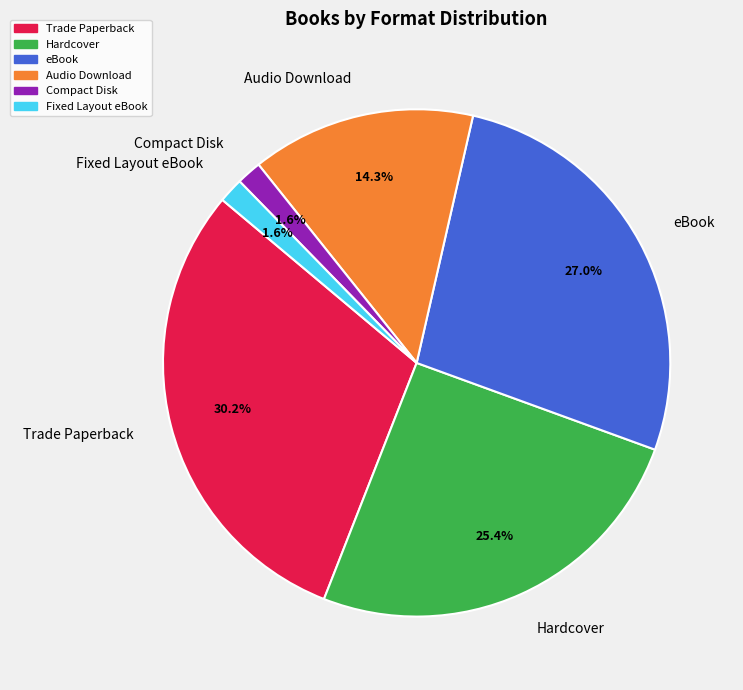

Combined, what portion of the pie is Fixed Layout eBook and Hardcover?

27.0%